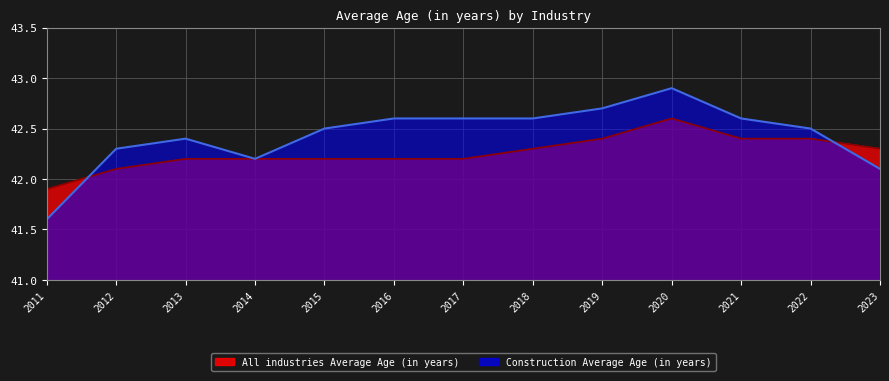

Does the chart display data point markers on the line(s)?

No